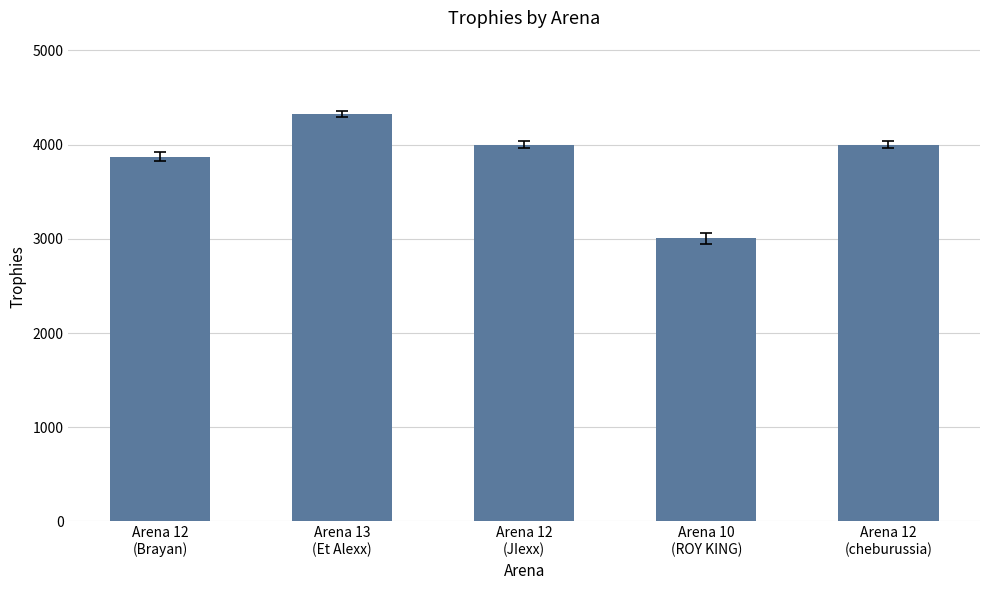

Which category has the highest value across all series?

Arena 13
(Et Alexx)